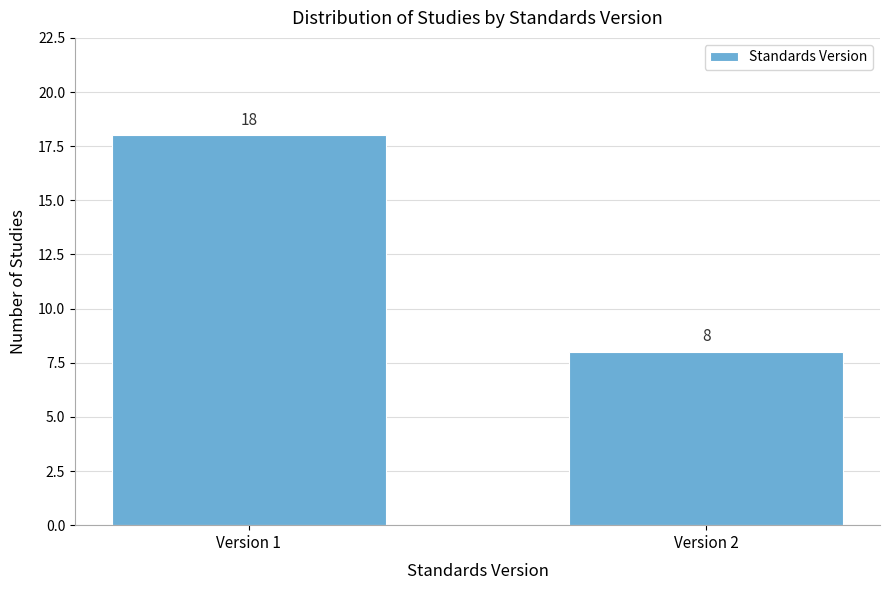

Reading left to right, transcribe all the data shown in this chart.

18	8